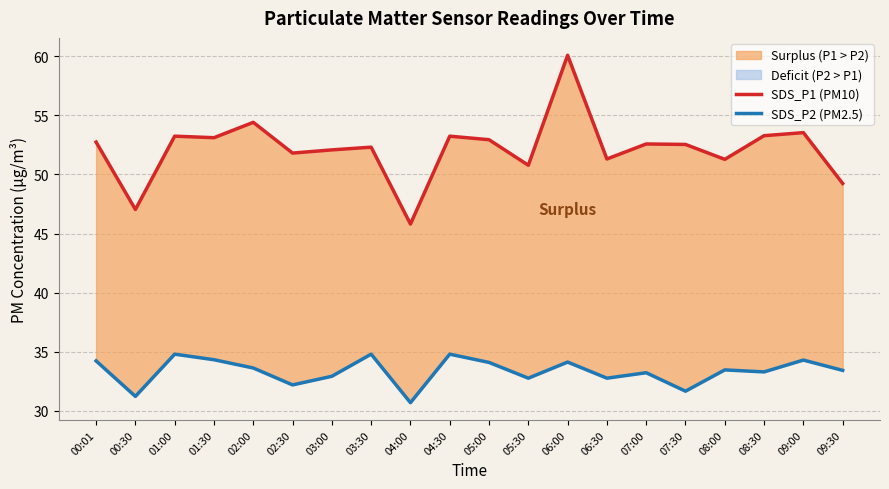

What is the greatest value displayed?

60.1